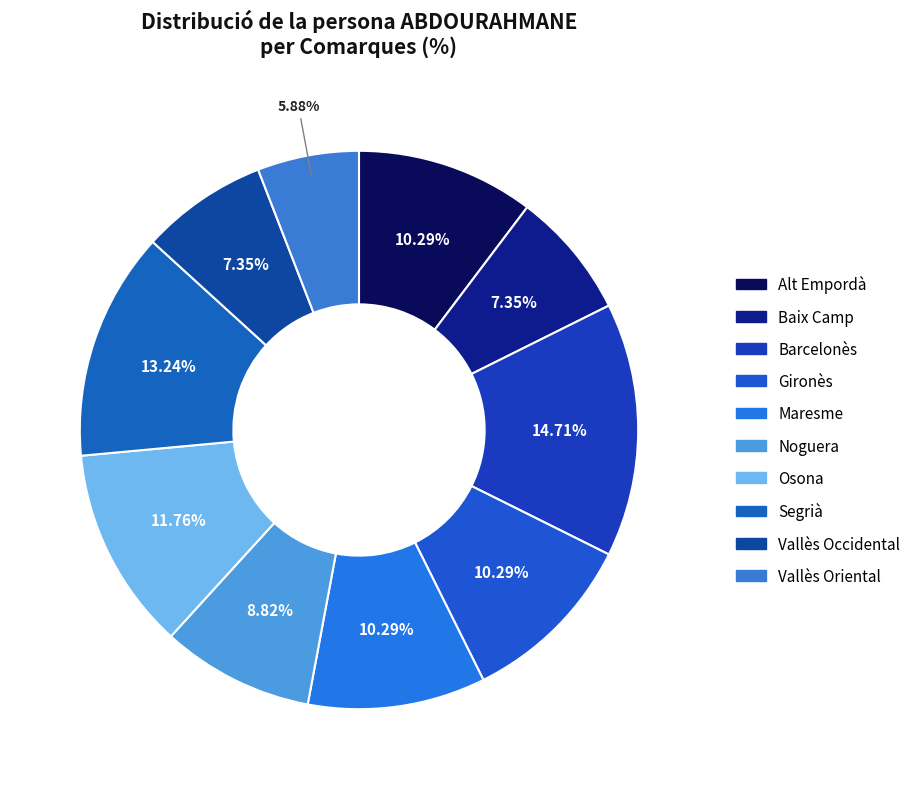

To the nearest percent, what portion does Barcelonès represent?

15%